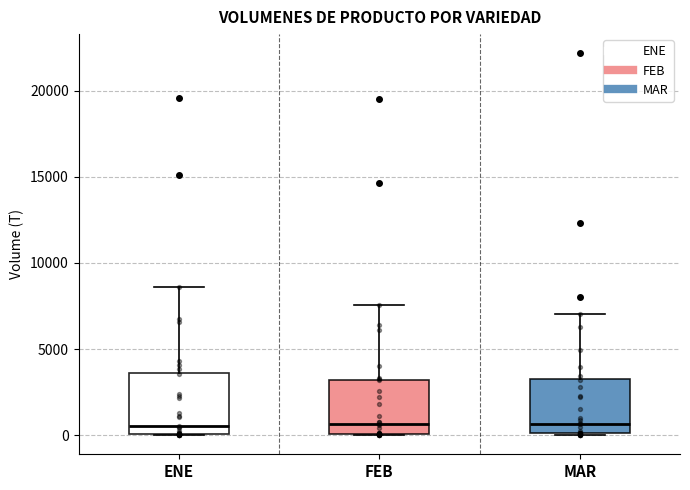

Reading left to right, read every box against the y-axis: the position of its median line, the range the box covers, and the ends of its whiskers. The values are not printed on the chart, so give them approximately, as read against the axis.

ENE: median 500, box 0 to 3500, whiskers 0 to 8500
FEB: median 500, box 0 to 3000, whiskers 0 to 7500
MAR: median 500, box 0 to 3500, whiskers 0 to 7000